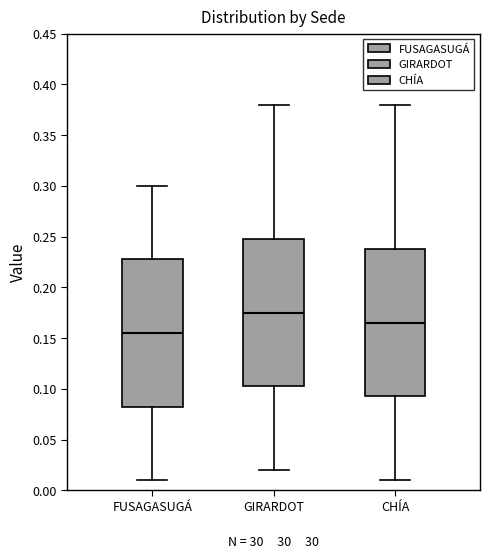

Where does the median line of the box for GIRARDOT sit on the y-axis? The values are not printed on the chart, so give them approximately, as read against the axis.

0.175